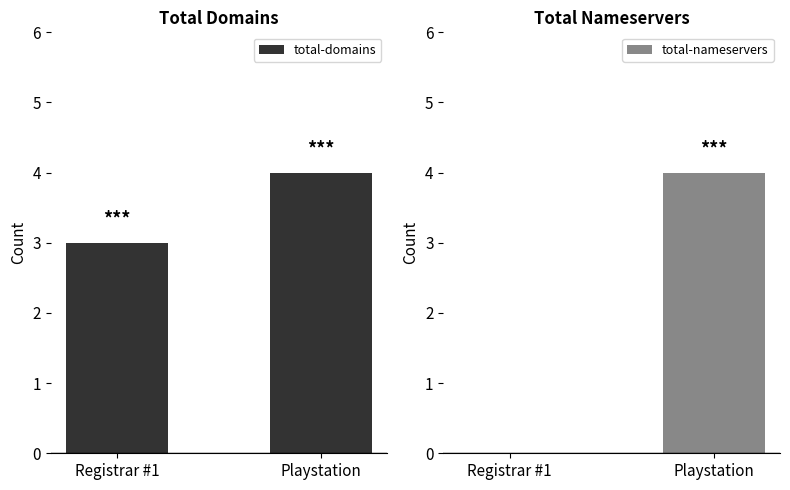

At how many categories does at least one series exceed 1?

2